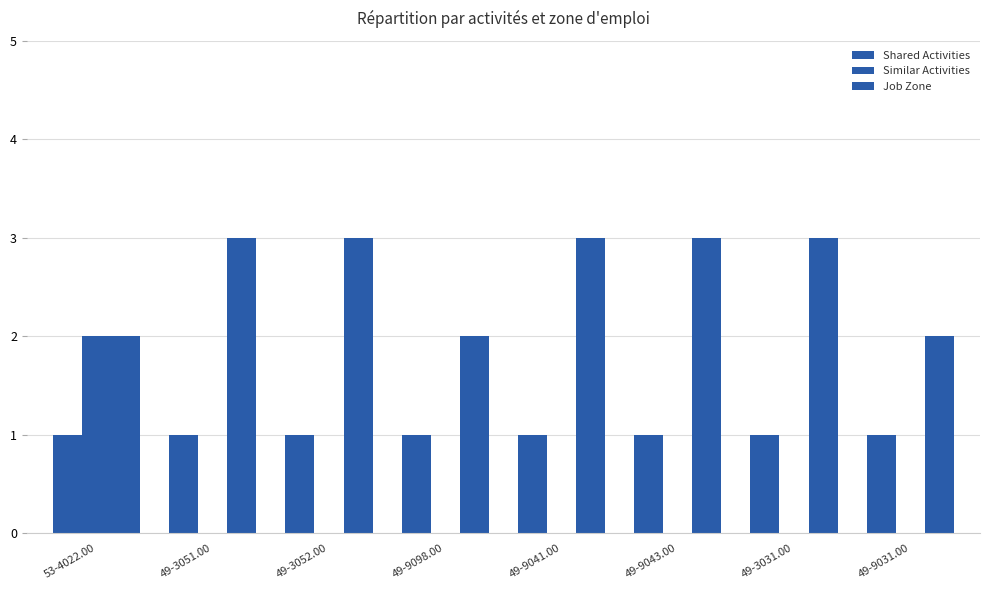

Are the bars grouped side by side (vs. stacked)?

Yes